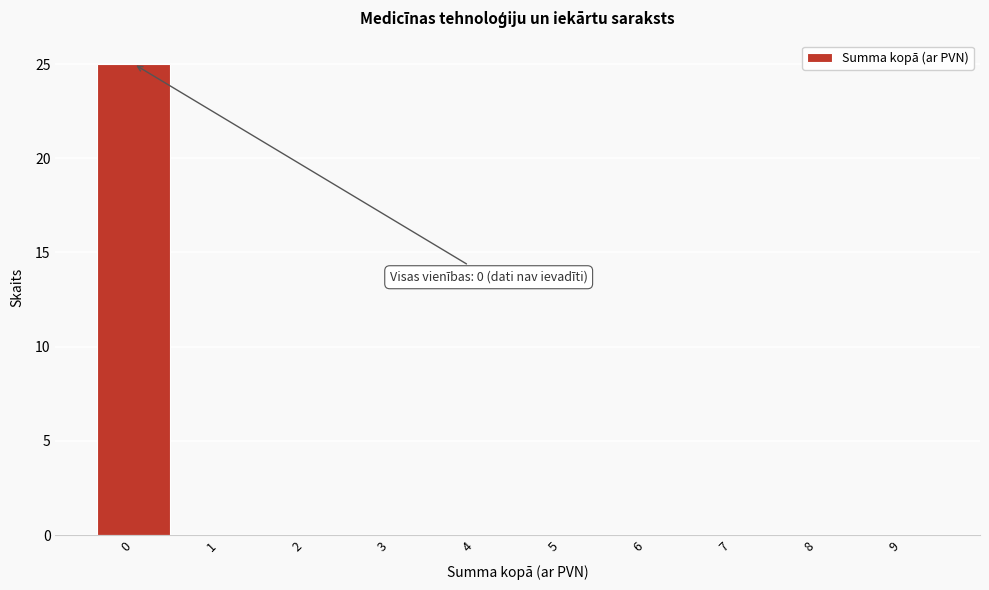

Reading left to right, extract all data points from this chart.

0=25	1=0	2=0	3=0	4=0	5=0	6=0	7=0	8=0	9=0